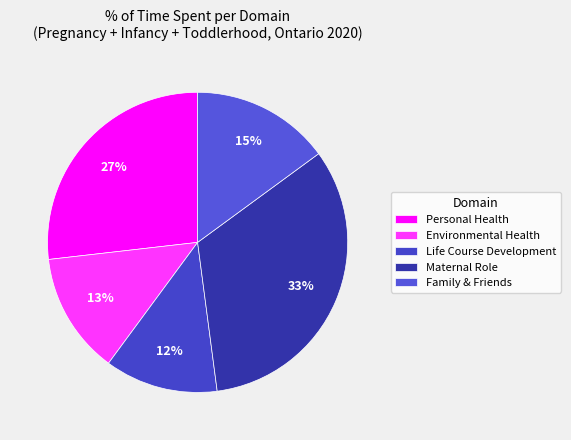

What is the smallest slice in the pie chart?

Life Course Development